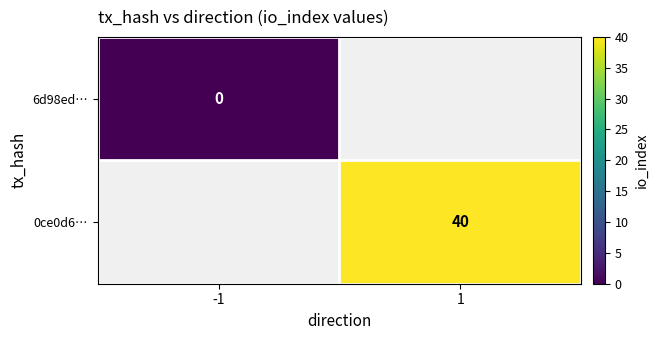

Is the value of 0ce0d6… at 1 greater than the value of 6d98ed… at -1?

Yes